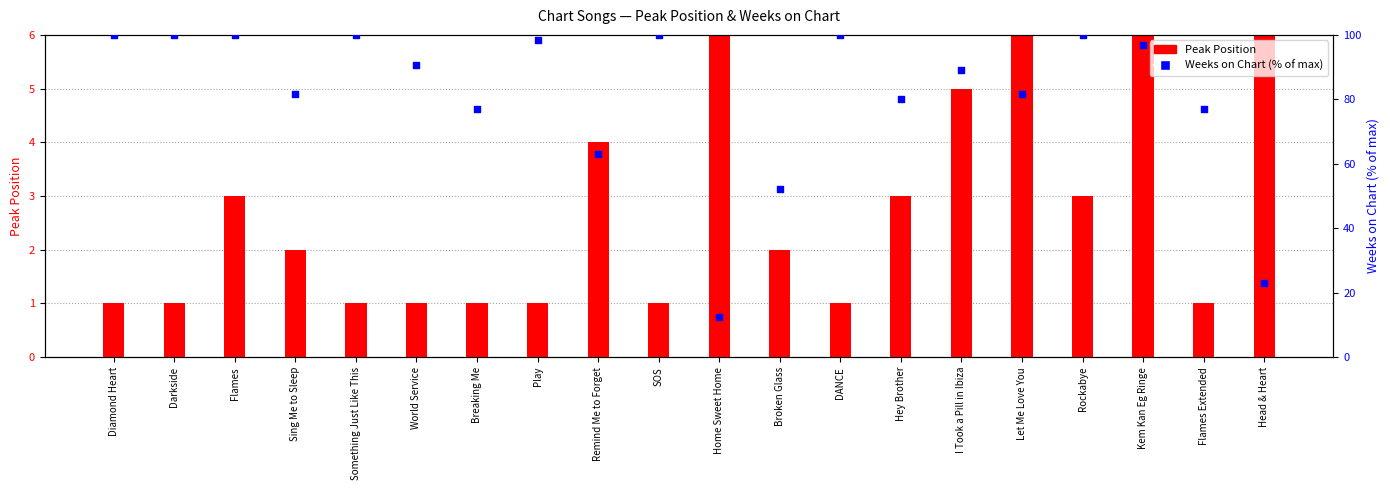

Is the value of Weeks on Chart (% of max) at I Took a Pill in Ibiza greater than the value of Peak Position at Something Just Like This?

Yes